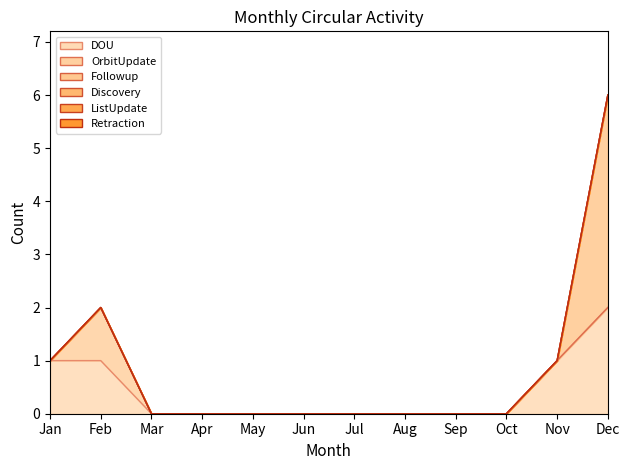

What are all the series names shown in the legend?

DOU, OrbitUpdate, Followup, Discovery, ListUpdate, Retraction